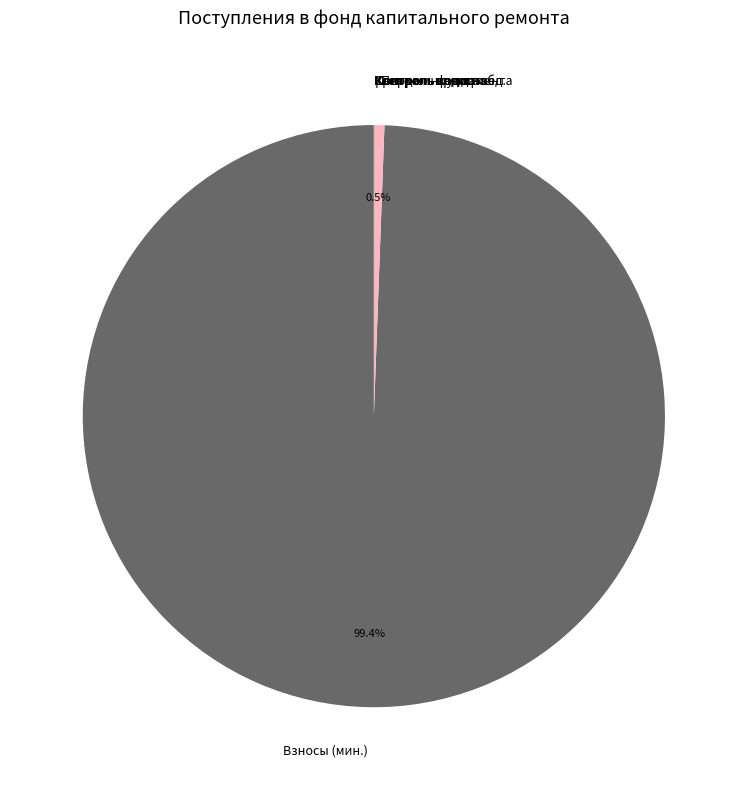

Which slice is the largest?

Взносы (мин.)